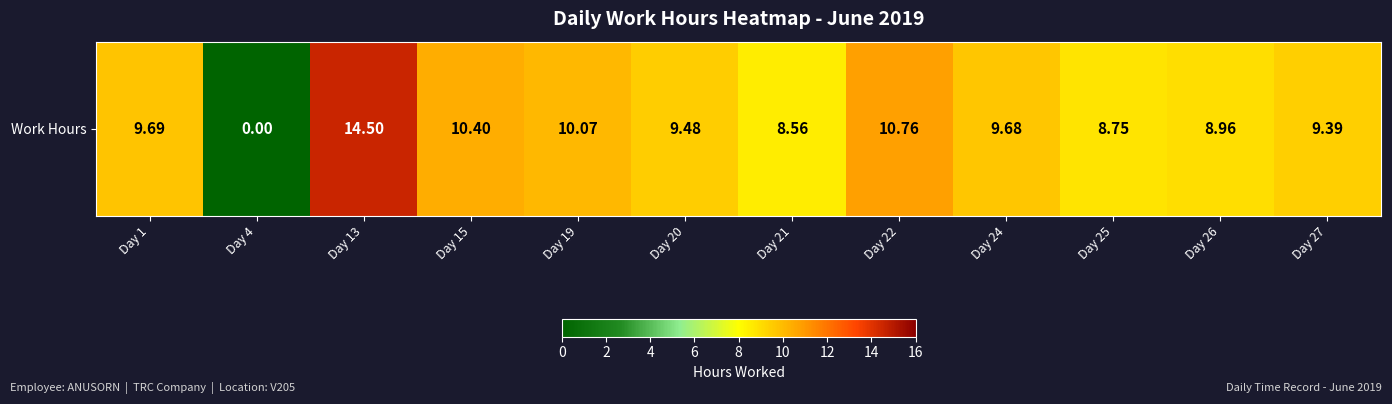

How many positive values are there?

11